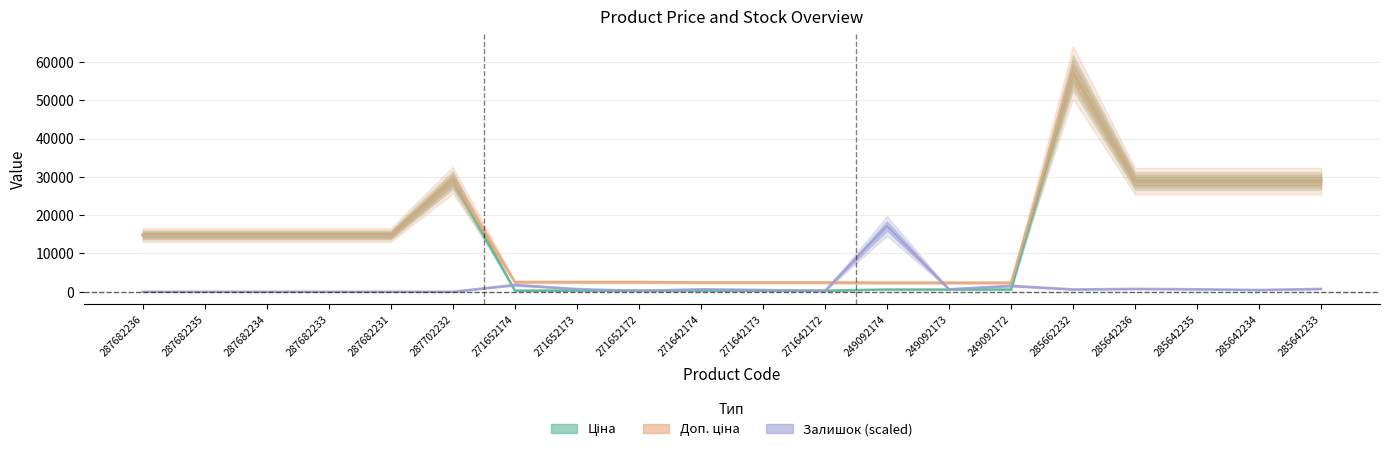

What position from the right is 287682231?

16